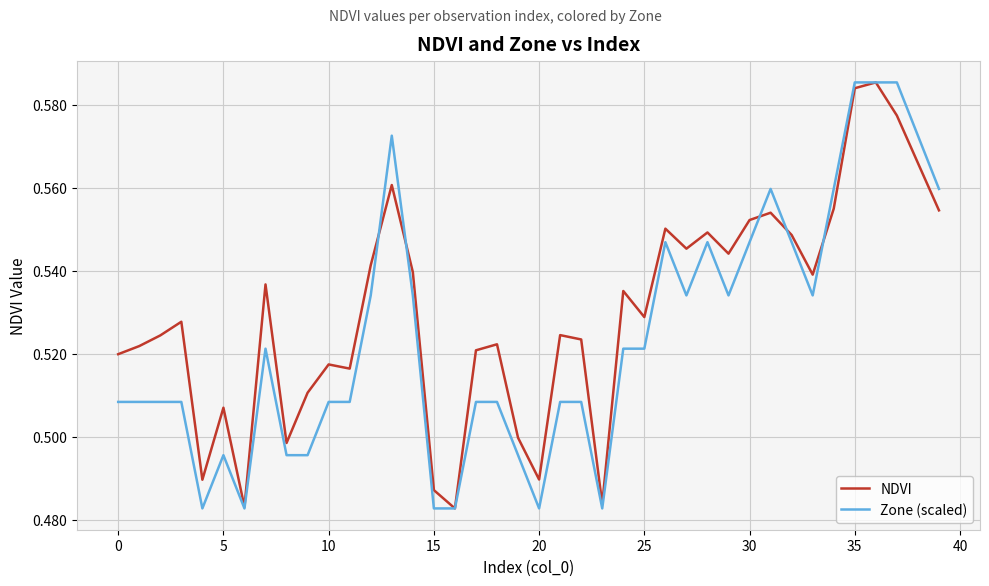

Rank the series by their average value, from lowest to highest.

Zone (scaled), NDVI